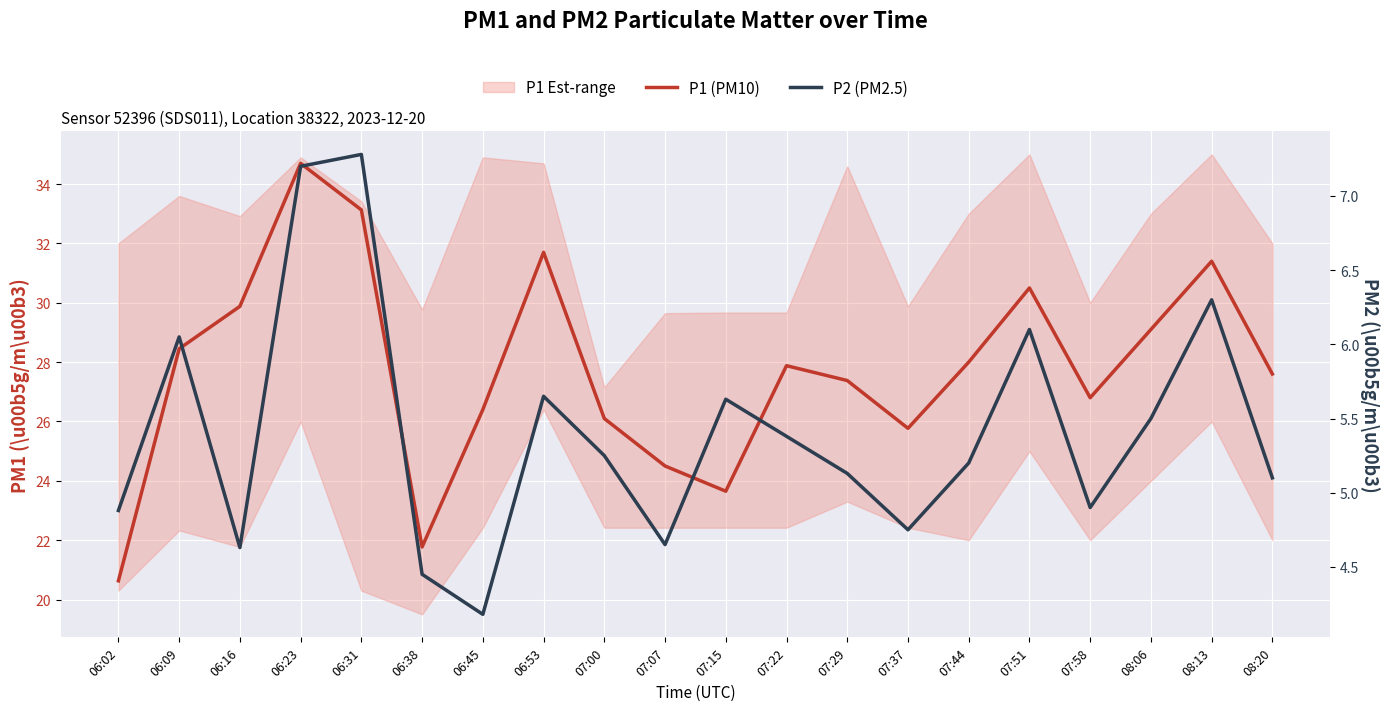

What is the lowest value of the P1 (PM10) series?

20.6